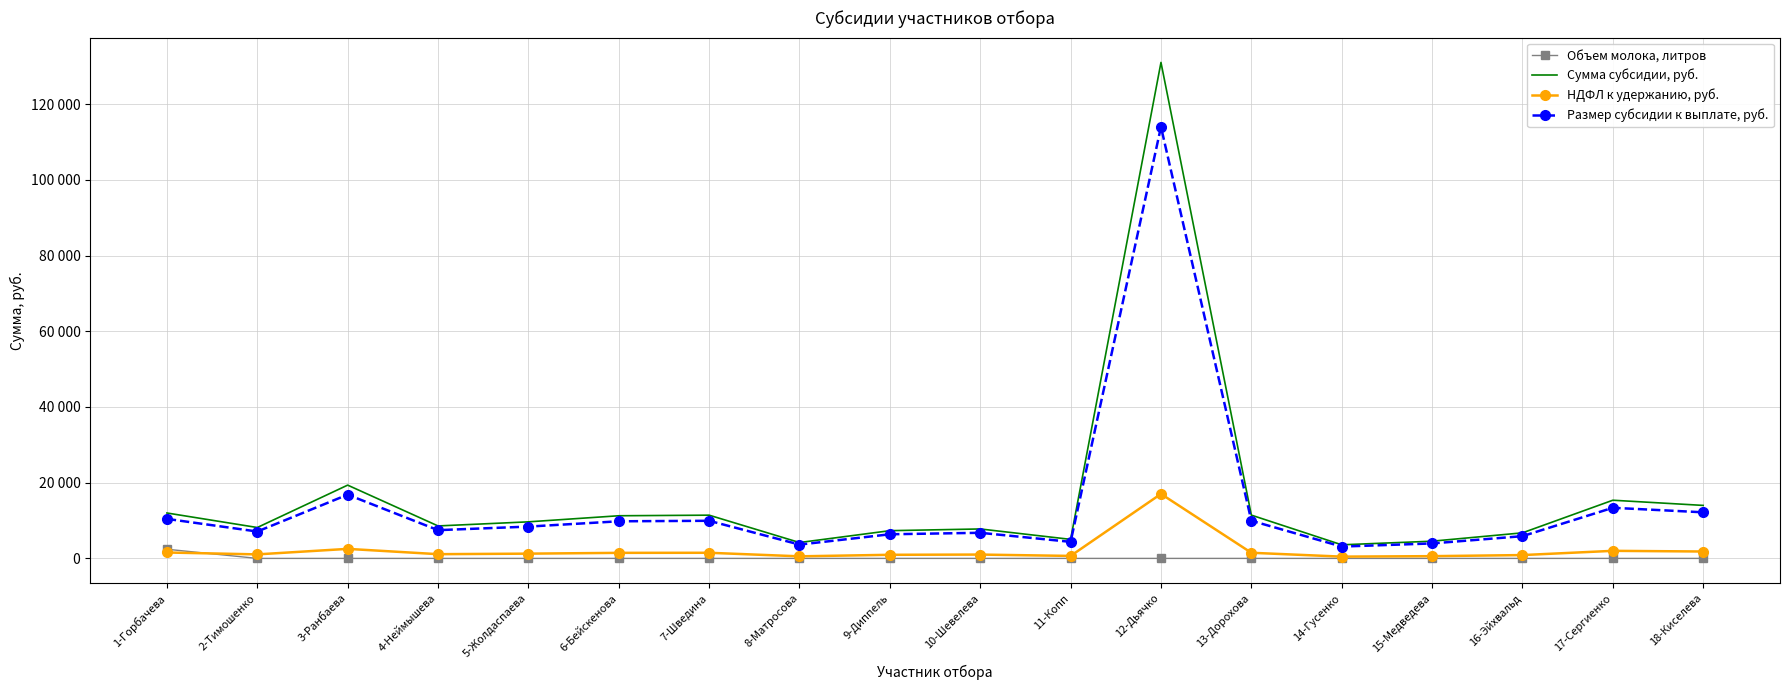

What are all the series names shown in the legend?

Объем молока, литров, Сумма субсидии, руб., НДФЛ к удержанию, руб., Размер субсидии к выплате, руб.